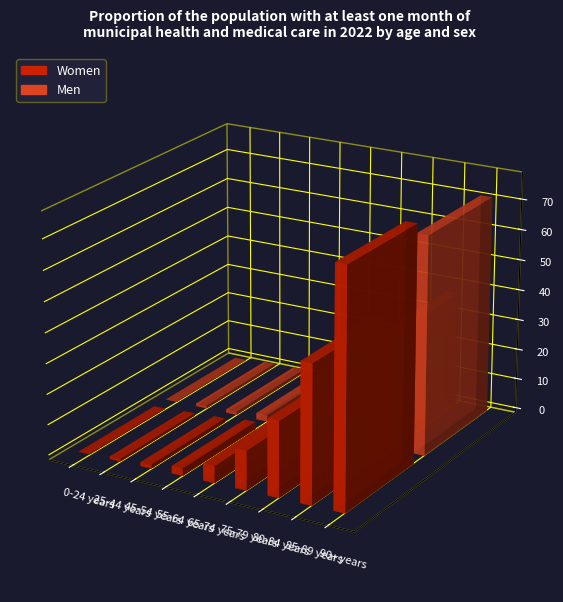

Count the number of categories in the chart.

9